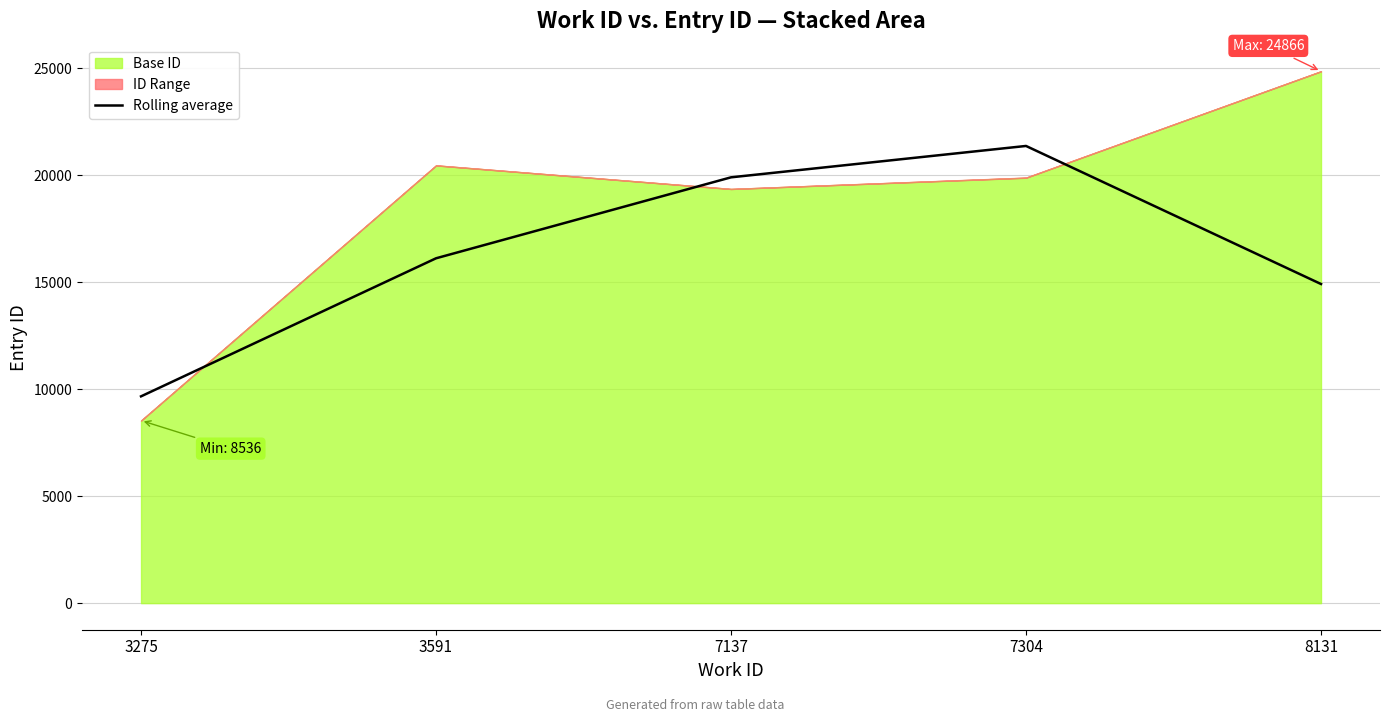

List the labels in order of Rolling average value, largest first.

7304, 7137, 3591, 8131, 3275